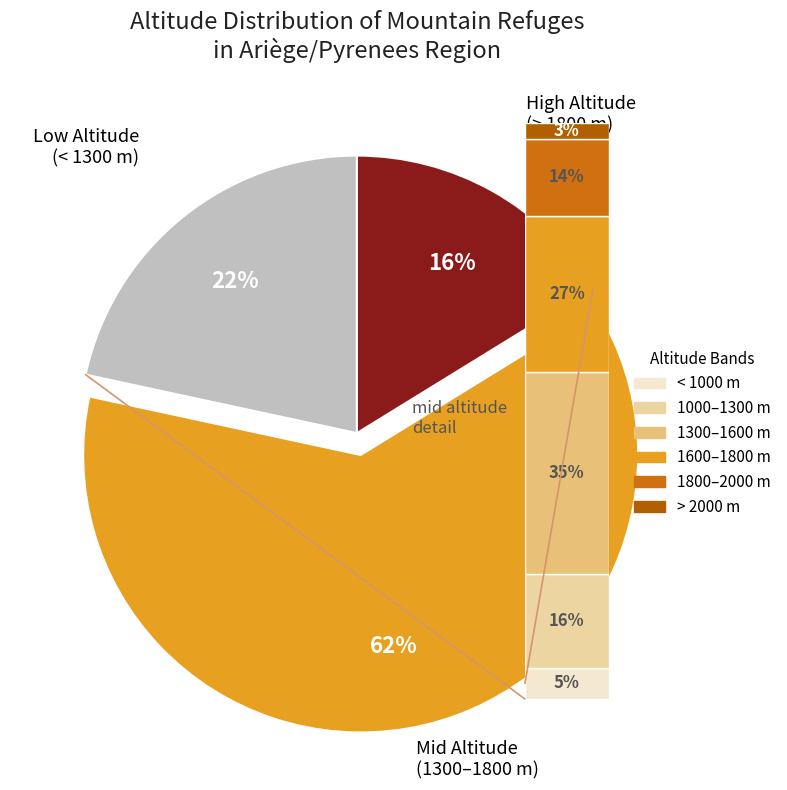

Count the number of slices in the pie.

3